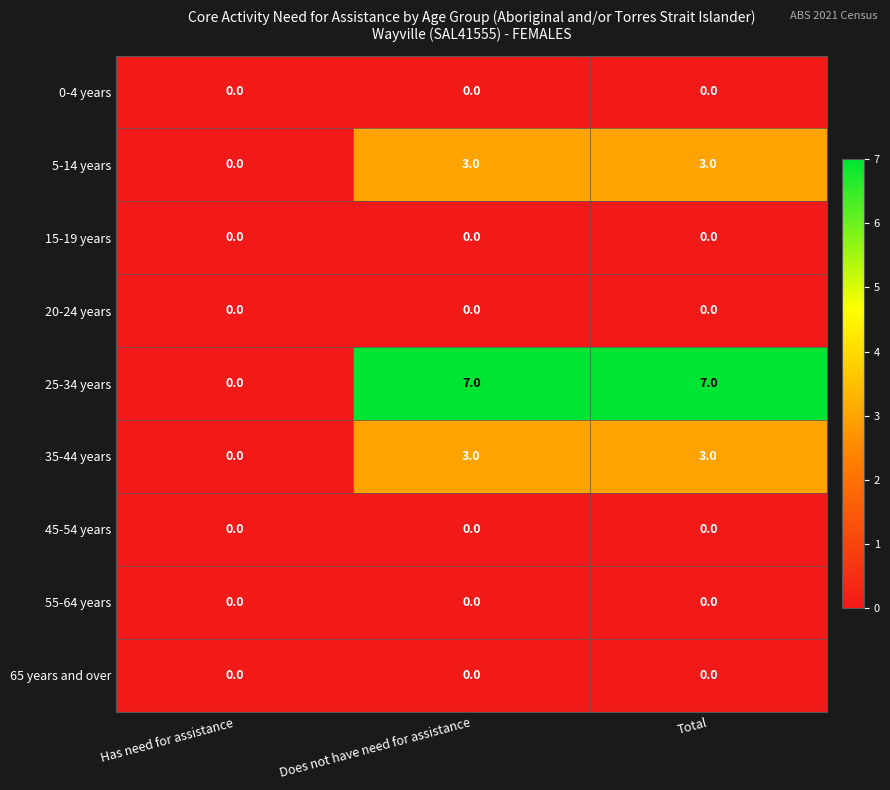

At which label does 25-34 years reach its minimum?

Has need for assistance